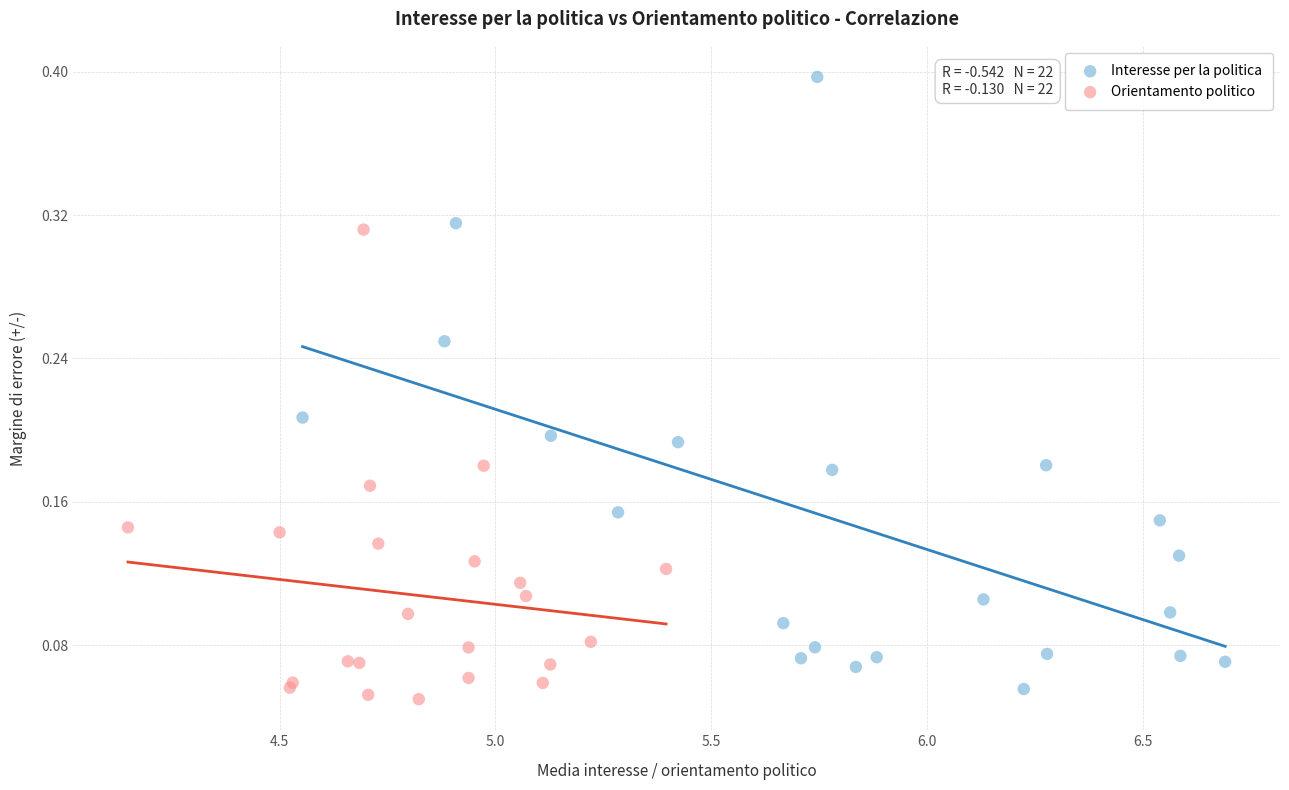

Which series has the largest Y range (max minus min)?

Interesse per la politica